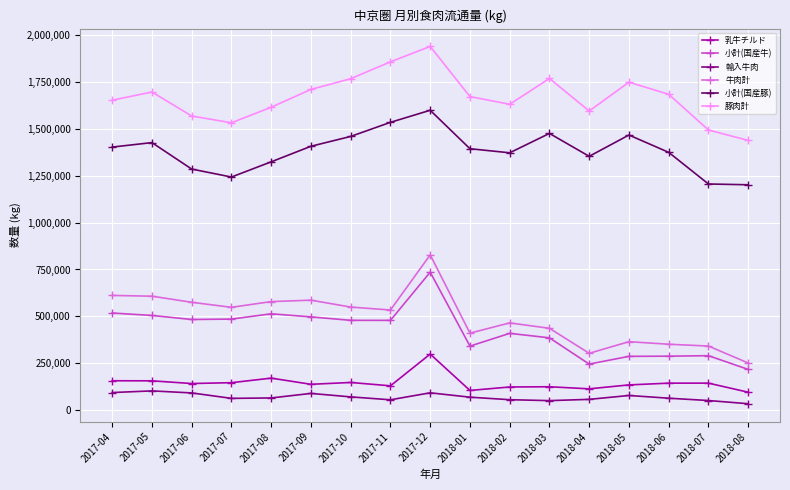

Is the value of 乳牛チルド at 2017-12 greater than the value of 小計(国産豚) at 2017-04?

No